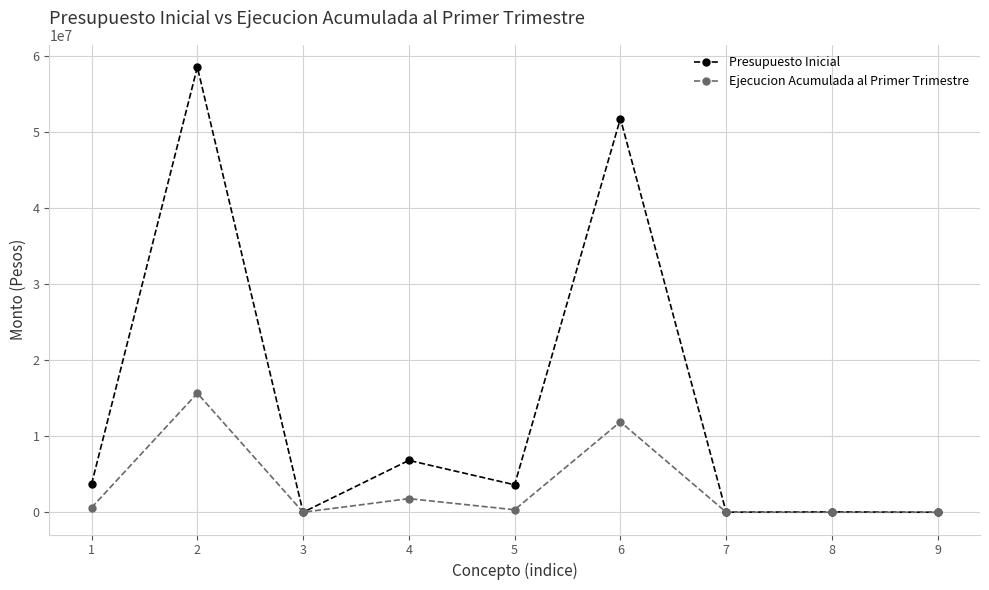

What is the maximum value for Presupuesto Inicial?

58596196